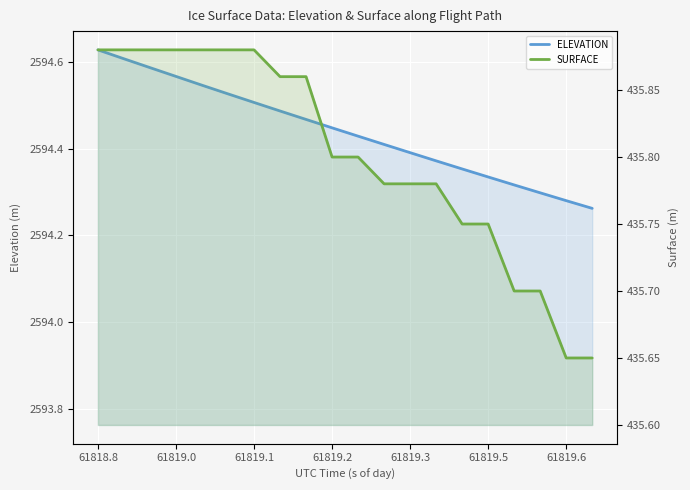

True or false: SURFACE and ELEVATION intersect in this chart.

False